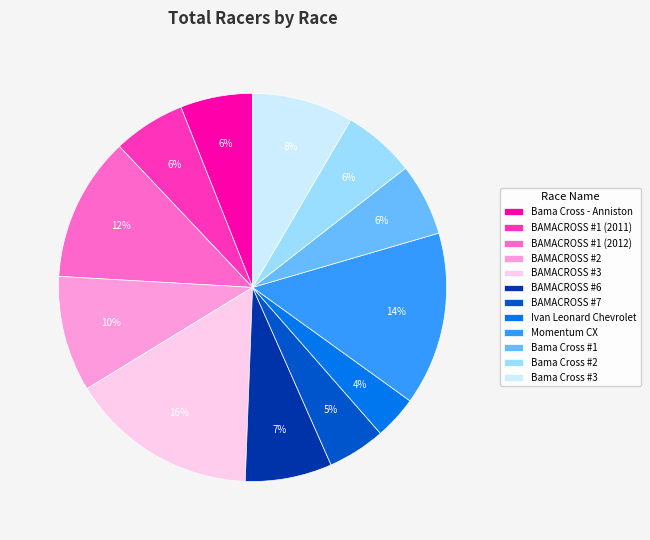

To the nearest percent, what is the difference between the BAMACROSS #3 and BAMACROSS #1 (2011) slice percentages?

10%